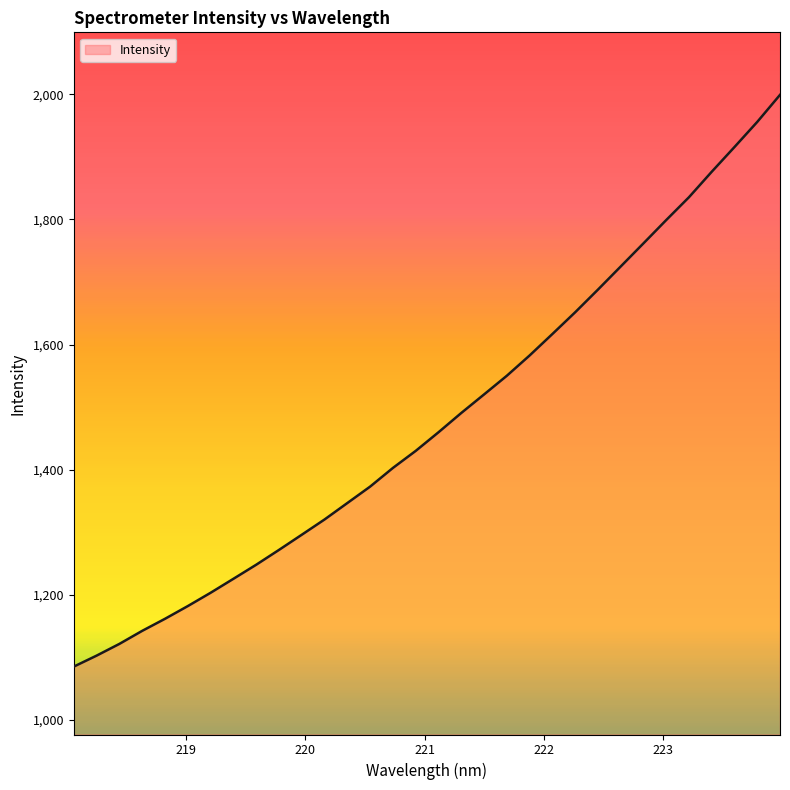

How many lines are shown in the chart?

1